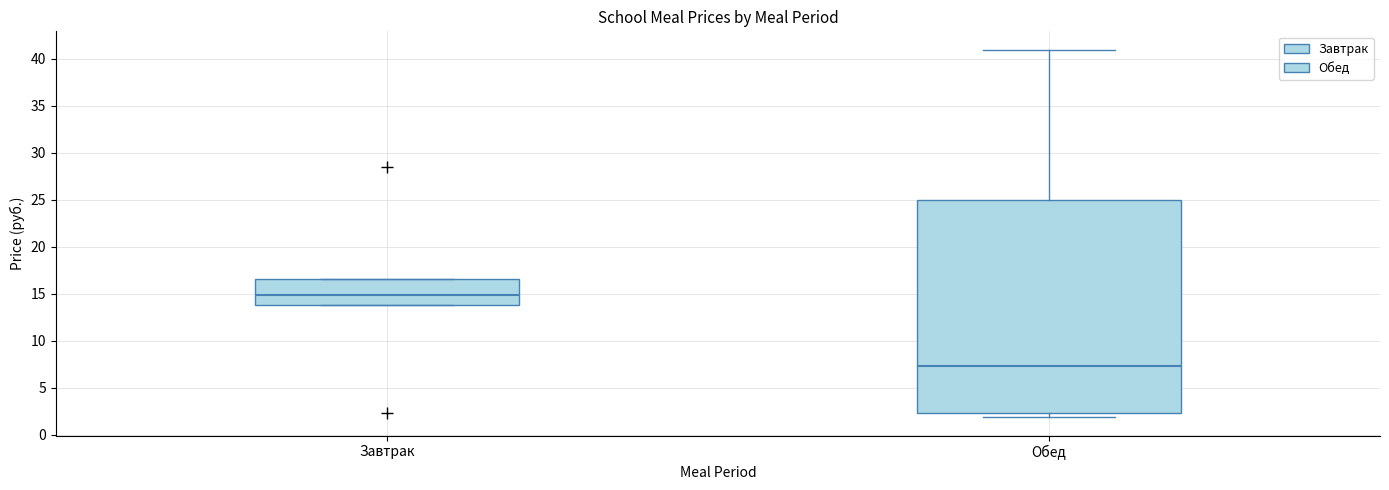

Reading left to right, read every box against the y-axis: the position of its median line, the range the box covers, and the ends of its whiskers. The values are not printed on the chart, so give them approximately, as read against the axis.

Завтрак: median 15.0, box 14.0 to 16.5, whiskers 14.0 to 16.5
Обед: median 7.5, box 2.5 to 25.0, whiskers 2.0 to 41.0